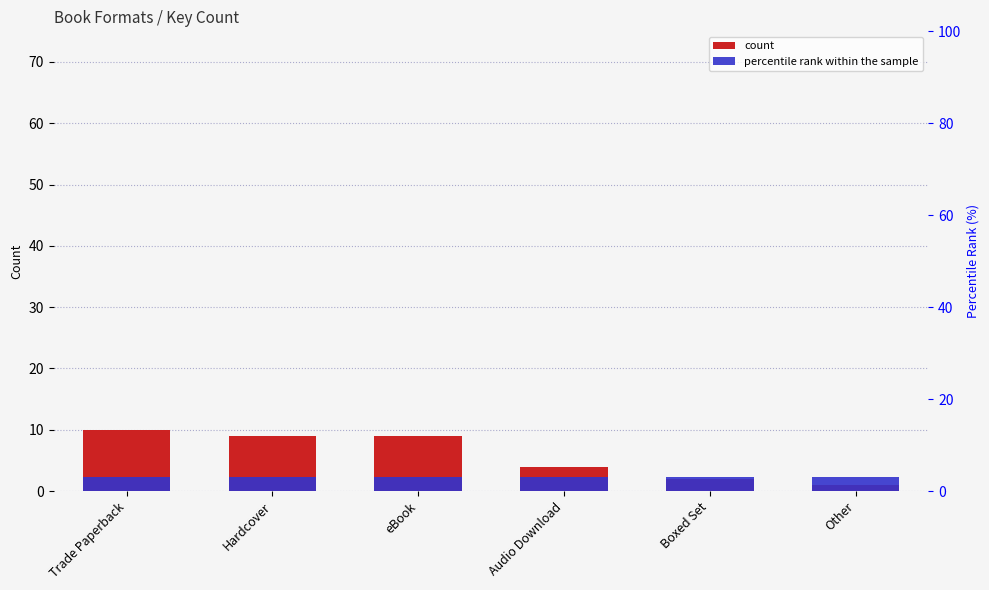

Where is percentile rank within the sample nearest to the value 3?

Trade Paperback